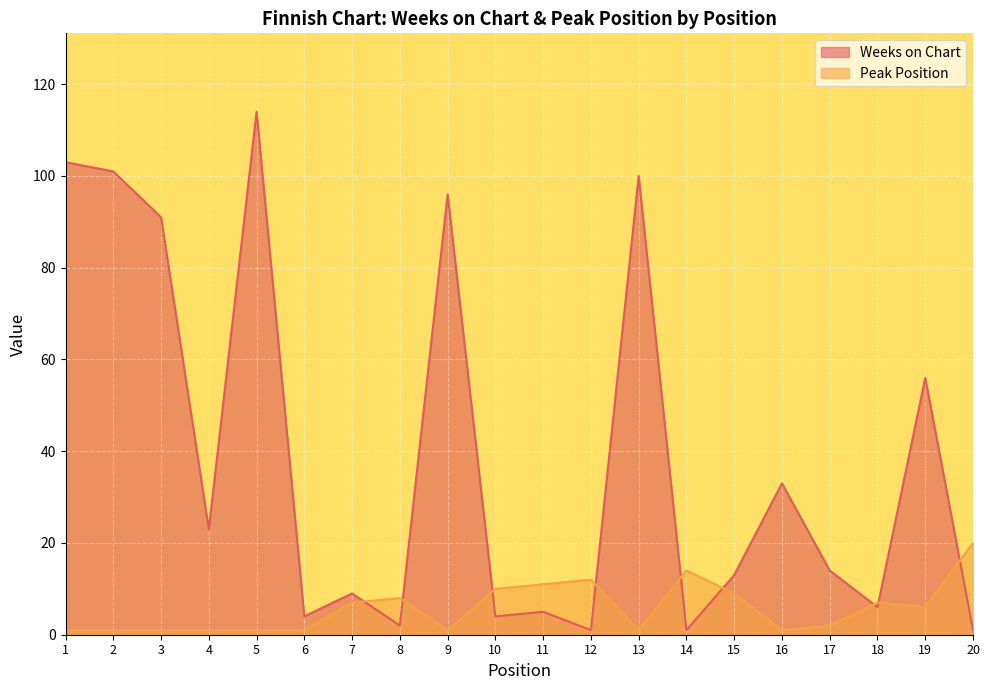

What is the average value of the Weeks on Chart series?

39